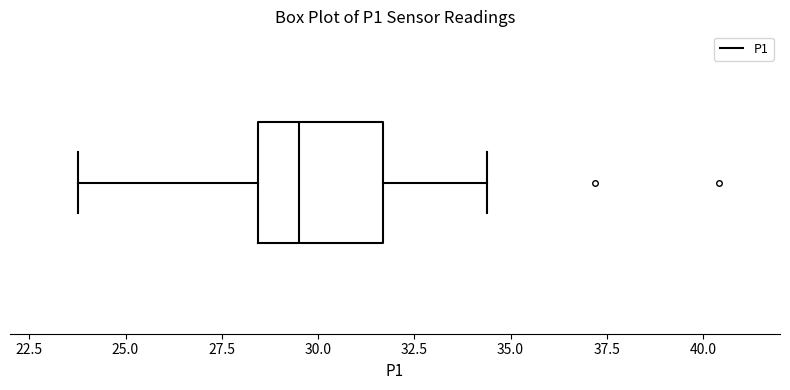

Transcribe this box plot: give where the median line is, the range the box spans, and where the two whiskers end, as read against the x-axis. The values are not printed on the chart, so give them approximately, as read against the axis.

median 29.5, box 28.5 to 31.5, whiskers 24.0 to 34.5